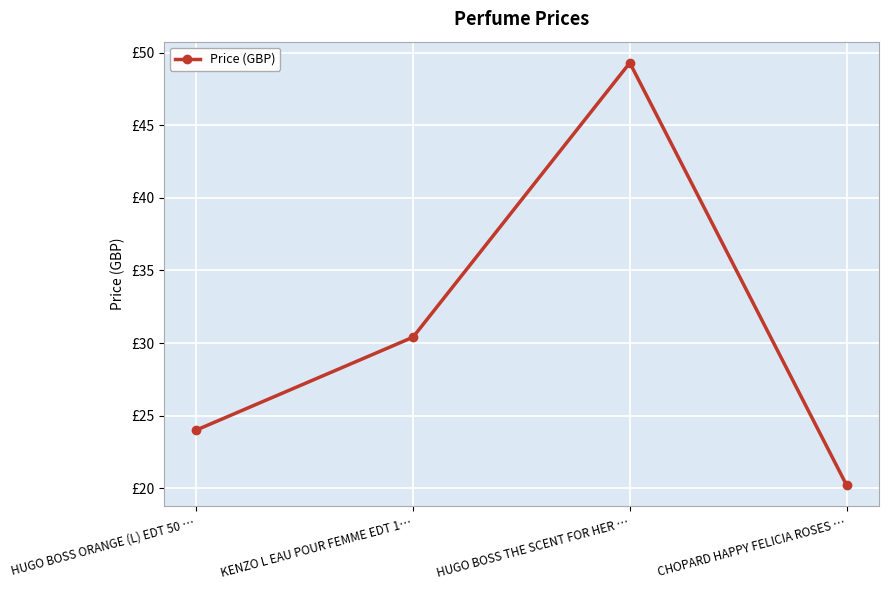

What is the approximate value at HUGO BOSS ORANGE (L) EDT 50 …?

24.0